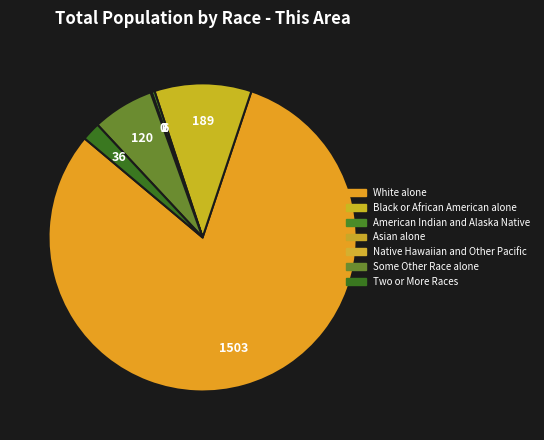

Rank the categories by value from highest to lowest.

White alone, Black or African American alone, Some Other Race alone, Two or More Races, American Indian and Alaska Native, Asian alone, Native Hawaiian and Other Pacific